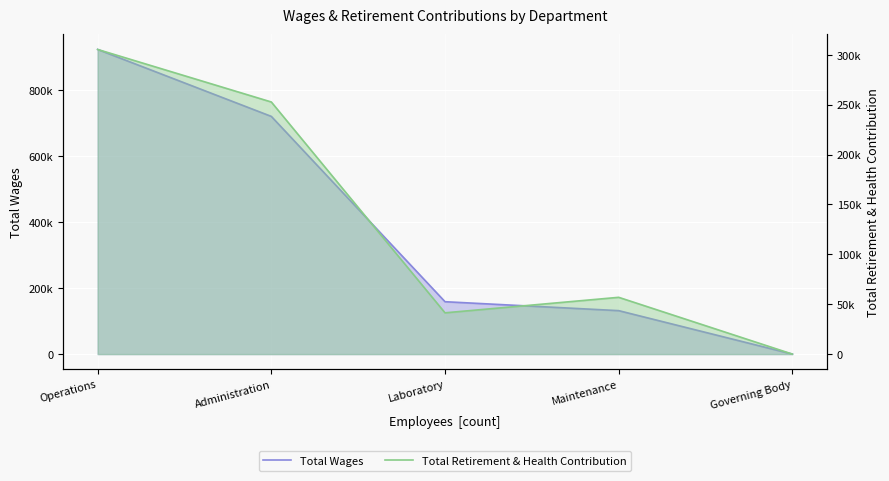

How many data points in Total Wages are less than 158919?

2